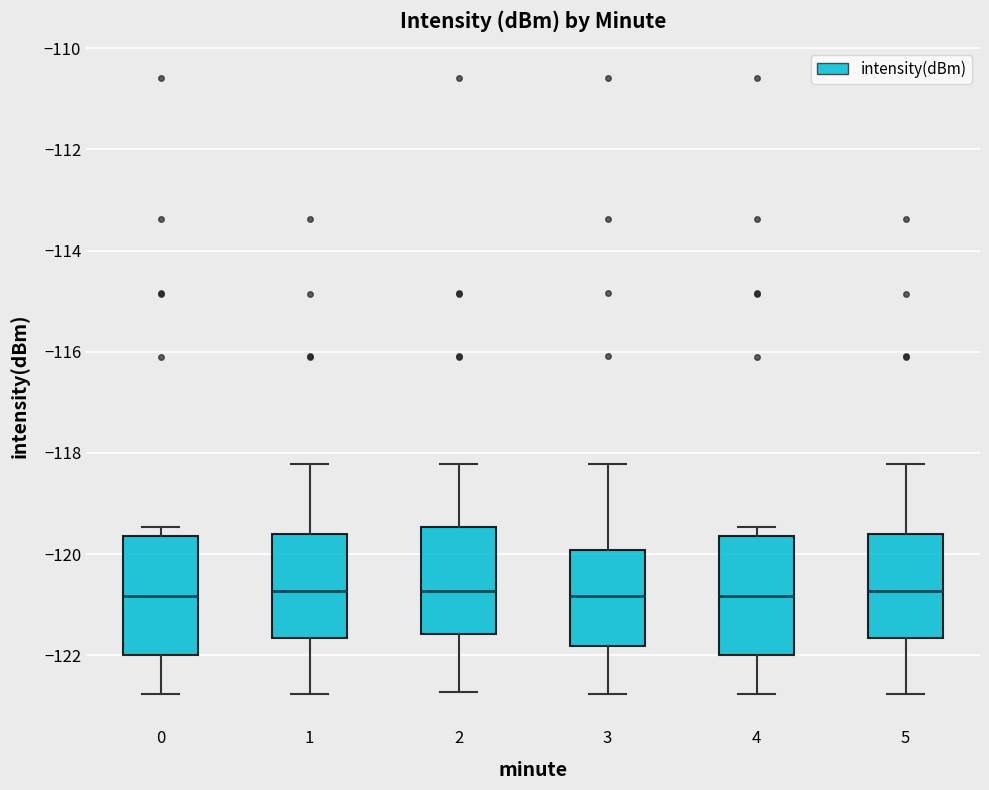

Reading left to right, read every box against the y-axis: the position of its median line, the range the box covers, and the ends of its whiskers. The values are not printed on the chart, so give them approximately, as read against the axis.

0: median -120.8, box -122.0 to -119.6, whiskers -122.8 to -119.4
1: median -120.8, box -121.6 to -119.6, whiskers -122.8 to -118.2
2: median -120.8, box -121.6 to -119.4, whiskers -122.8 to -118.2
3: median -120.8, box -121.8 to -120.0, whiskers -122.8 to -118.2
4: median -120.8, box -122.0 to -119.6, whiskers -122.8 to -119.4
5: median -120.8, box -121.6 to -119.6, whiskers -122.8 to -118.2